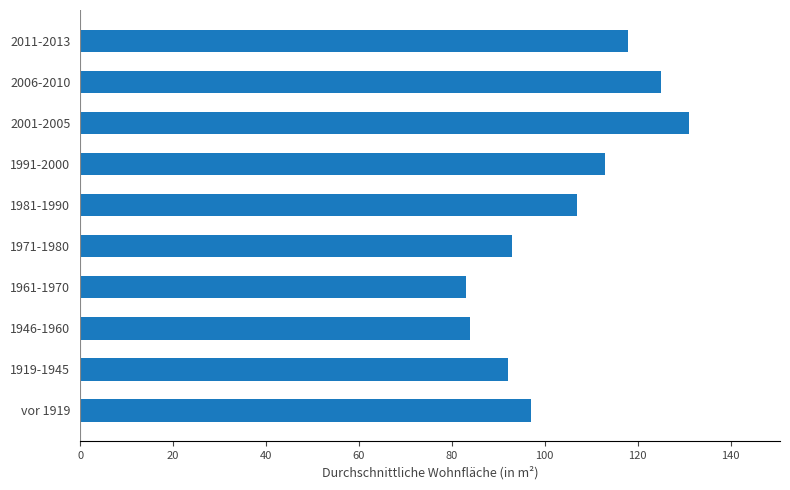

What is the sum of all values?

1043